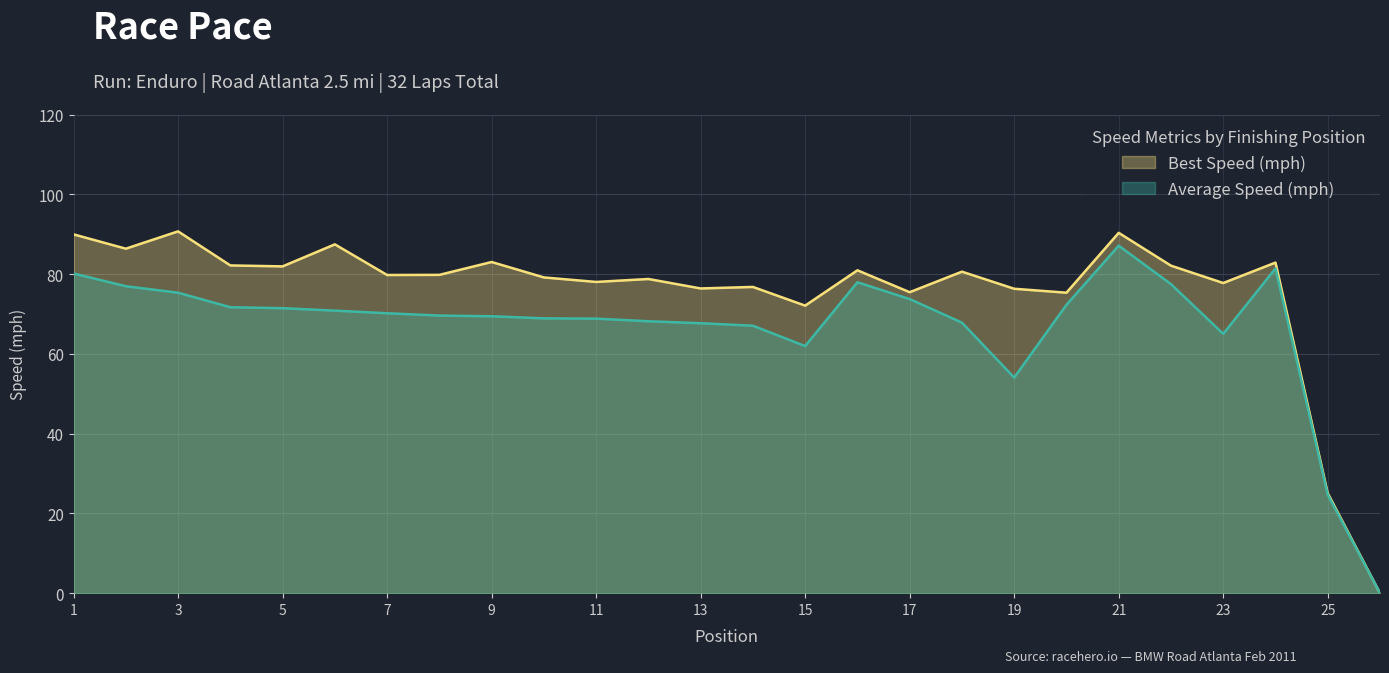

What is the spread (max minus min) of values at 17?

1.7